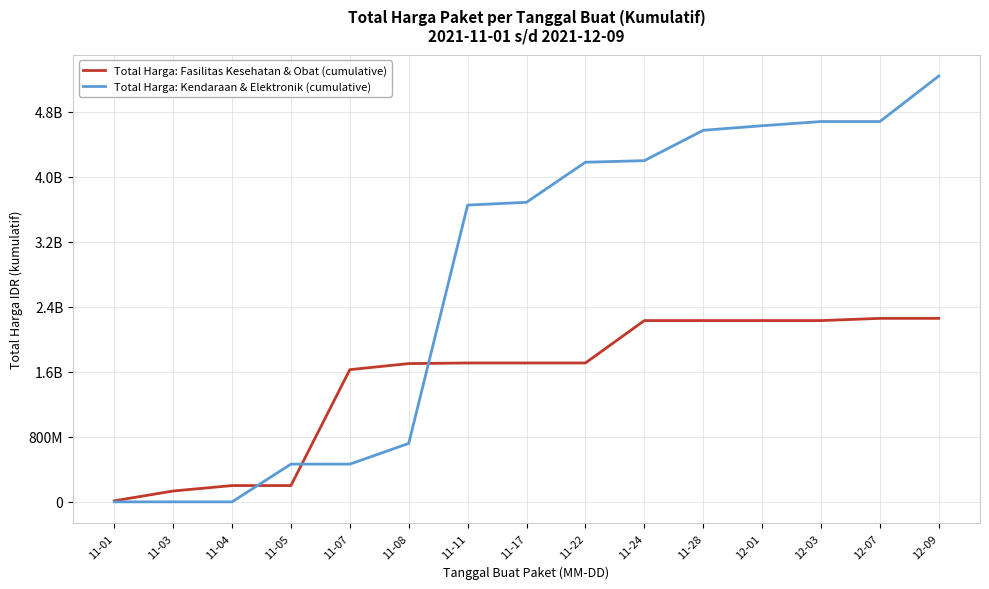

Does the chart have visible grid lines?

Yes